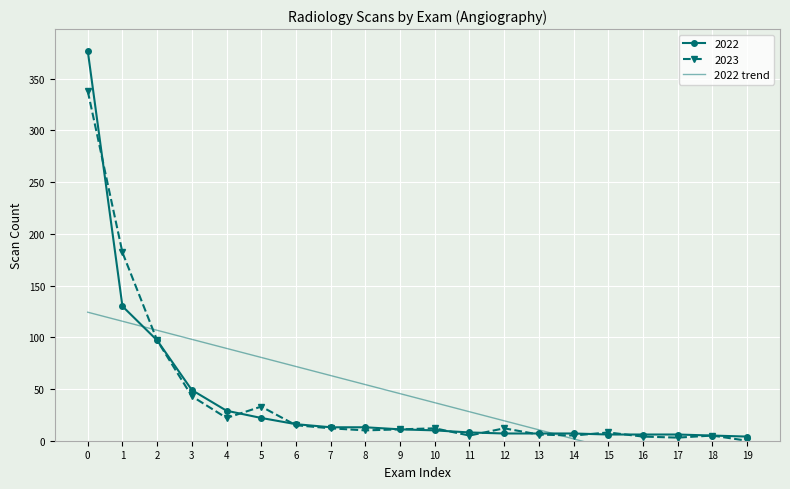

True or false: the data shows 118.0 at 6.

False